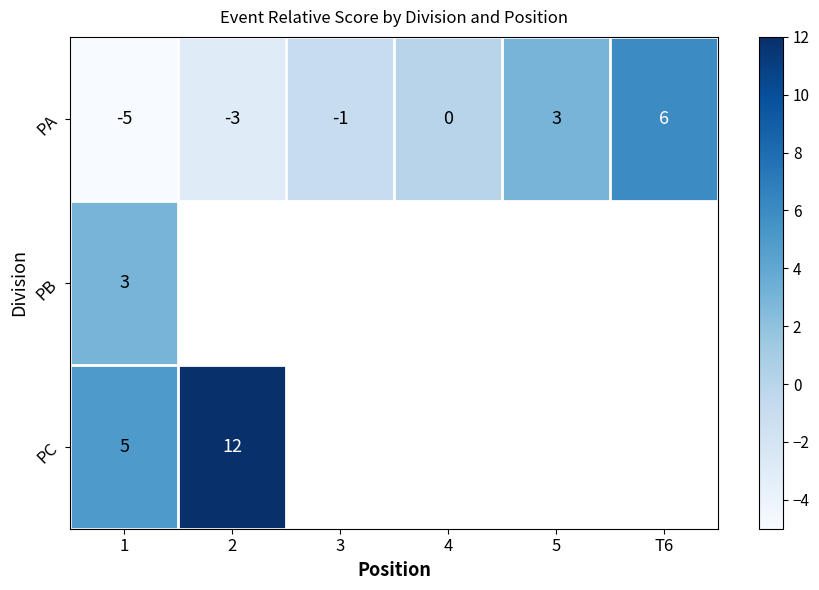

True or false: PA has a value of -5 at 1.

True